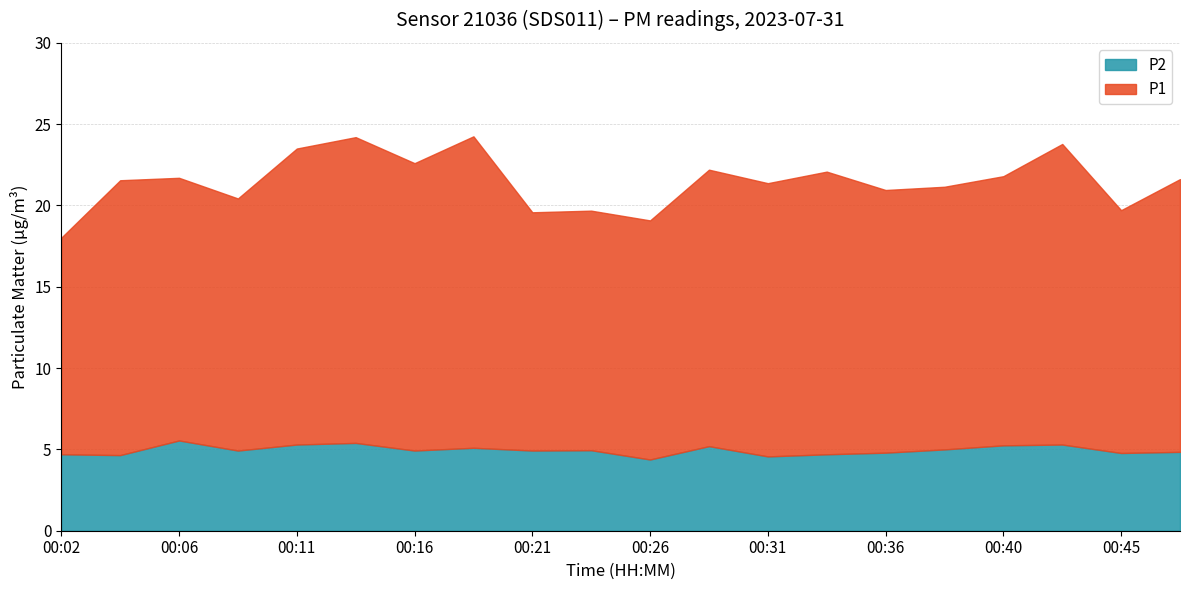

What is the difference between the highest and lowest values at 00:26?

10.3